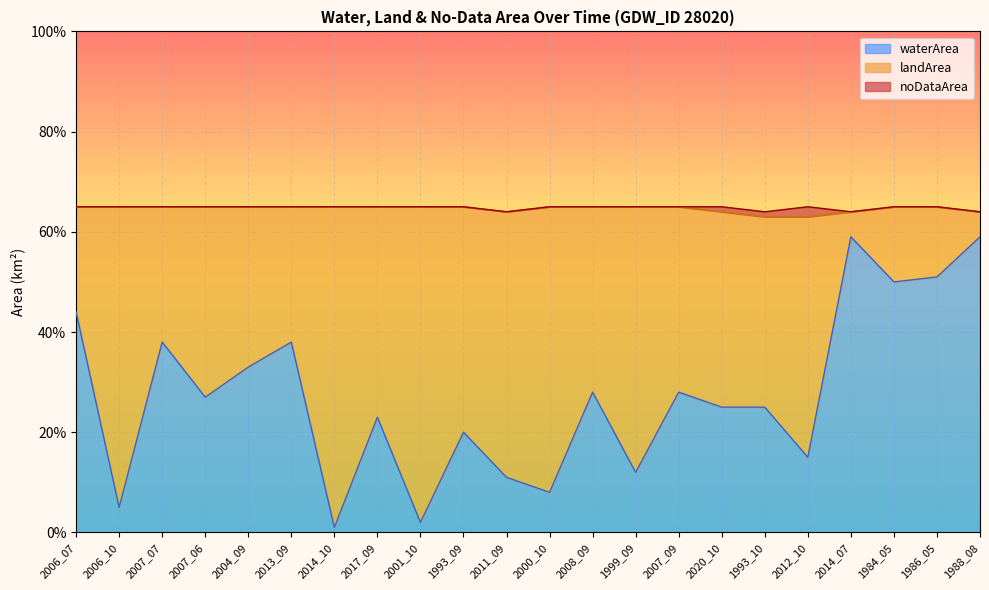

What is the label of the 21st point from the left?

1986_05